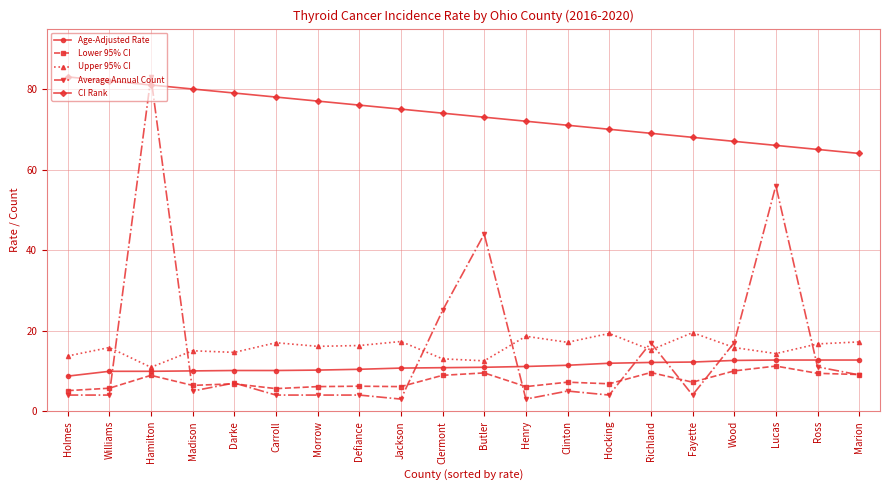

The Lower 95% CI series shows 15.2 at Ross. True or false?

False